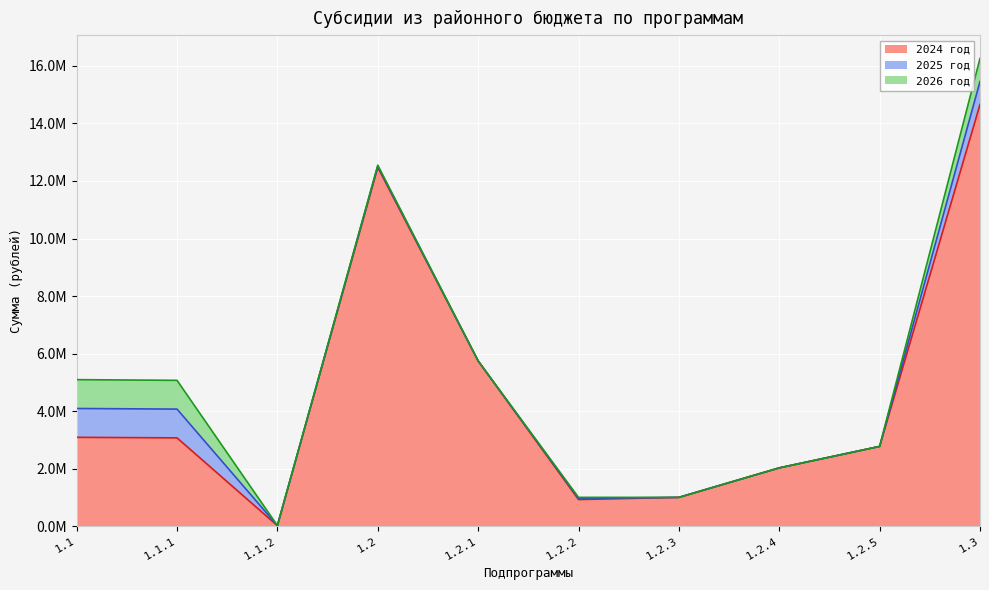

What is the difference between the maximum and second lowest values in the 2024 год series?

13731262.4